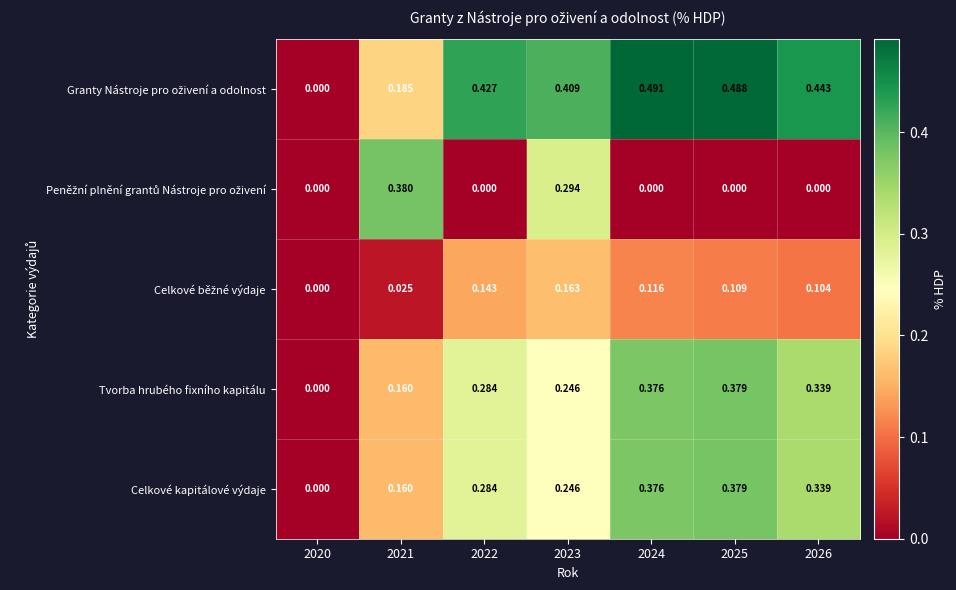

At how many categories does at least one series exceed 0?

6